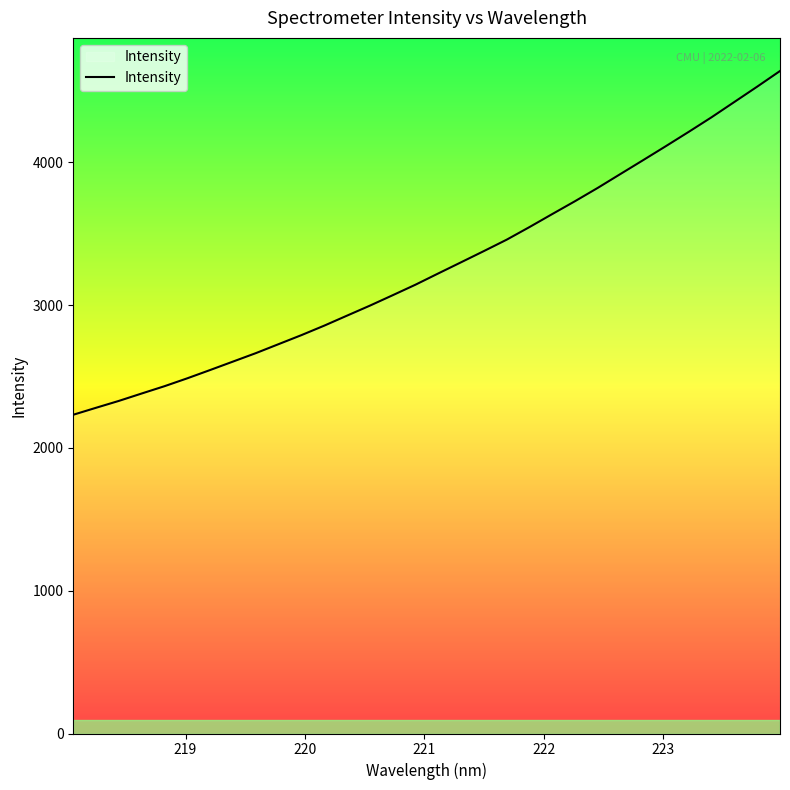

What is the minimum value shown in the chart?

2232.9